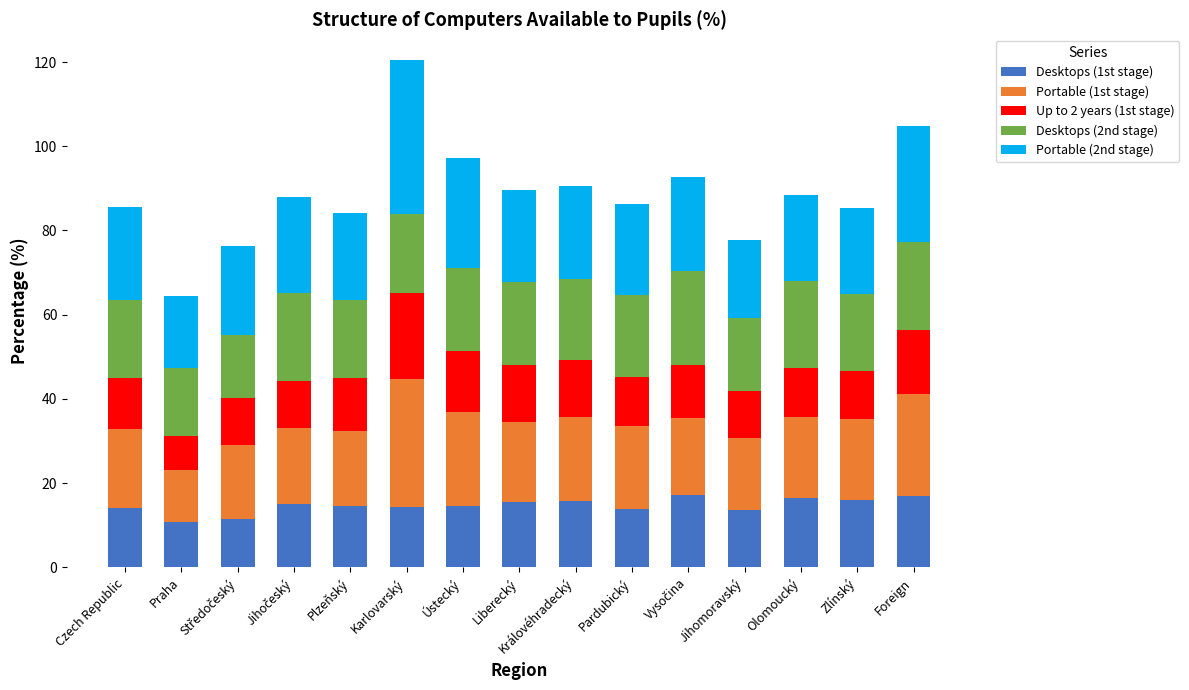

What is the average value of the Desktops (1st stage) series?

14.7